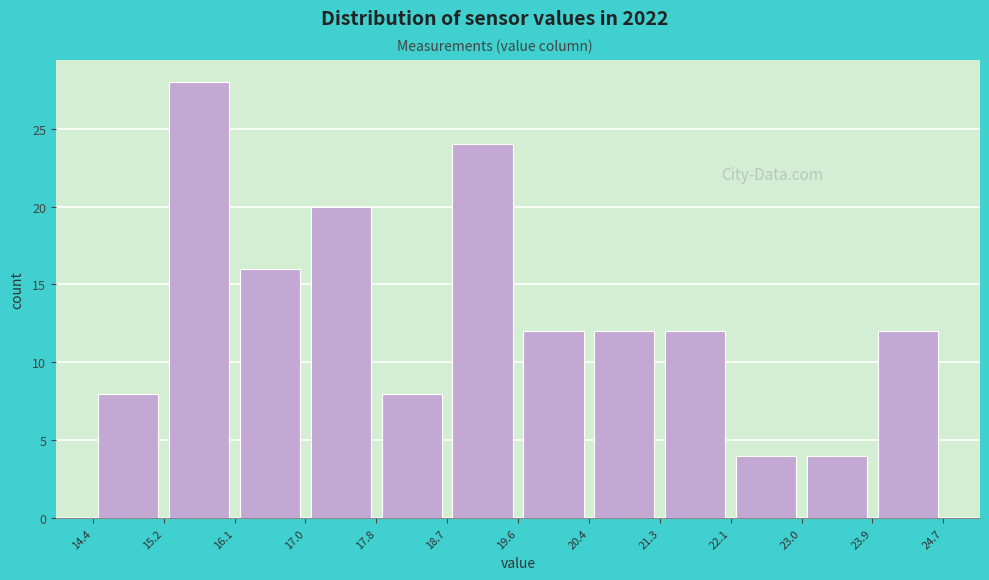

Reading left to right, list every bar in this chart as the range it spans on the x-axis followed by its height. The values are not printed on the chart, so give them approximately, as read against the axis.

14.4 to 15.2: 8
15.2 to 16.1: 28
16.1 to 17.0: 16
17.0 to 17.8: 20
17.8 to 18.7: 8
18.7 to 19.6: 24
19.6 to 20.4: 12
20.4 to 21.3: 12
21.3 to 22.1: 12
22.1 to 23.0: 4
23.0 to 23.9: 4
23.9 to 24.7: 12